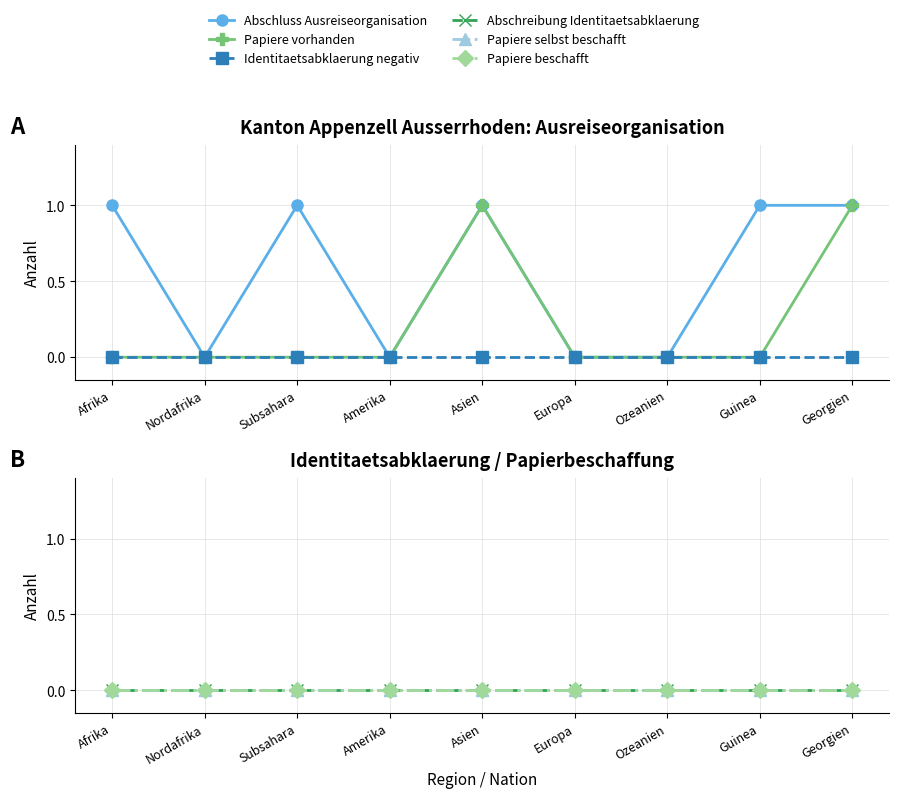

True or false: Papiere beschafft and Identitaetsabklaerung negativ intersect in this chart.

False